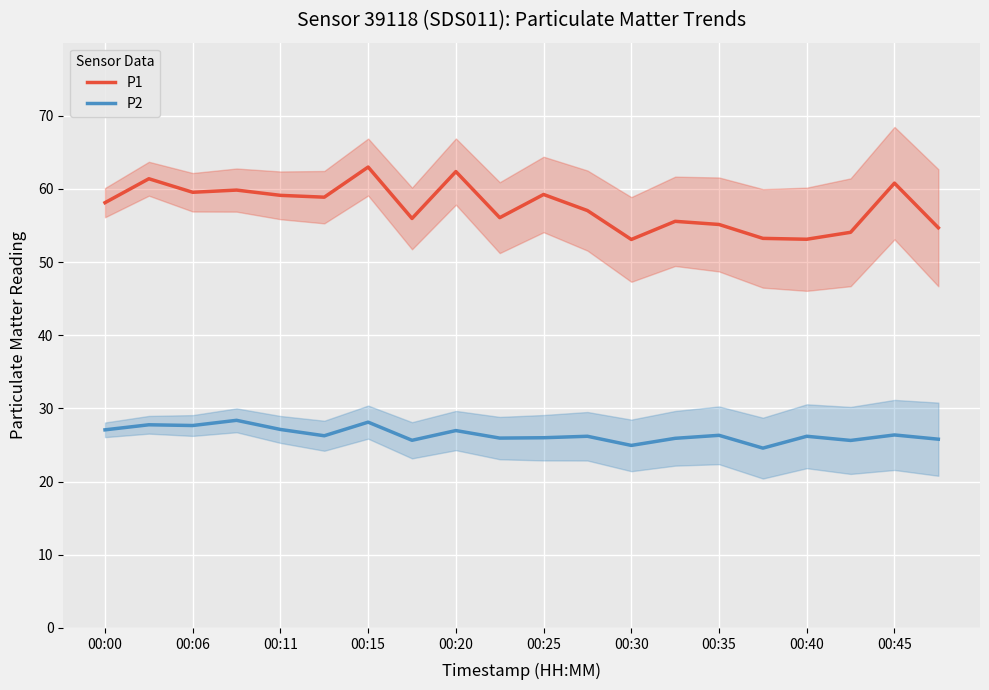

How many interior local valleys does the P2 series have?

7